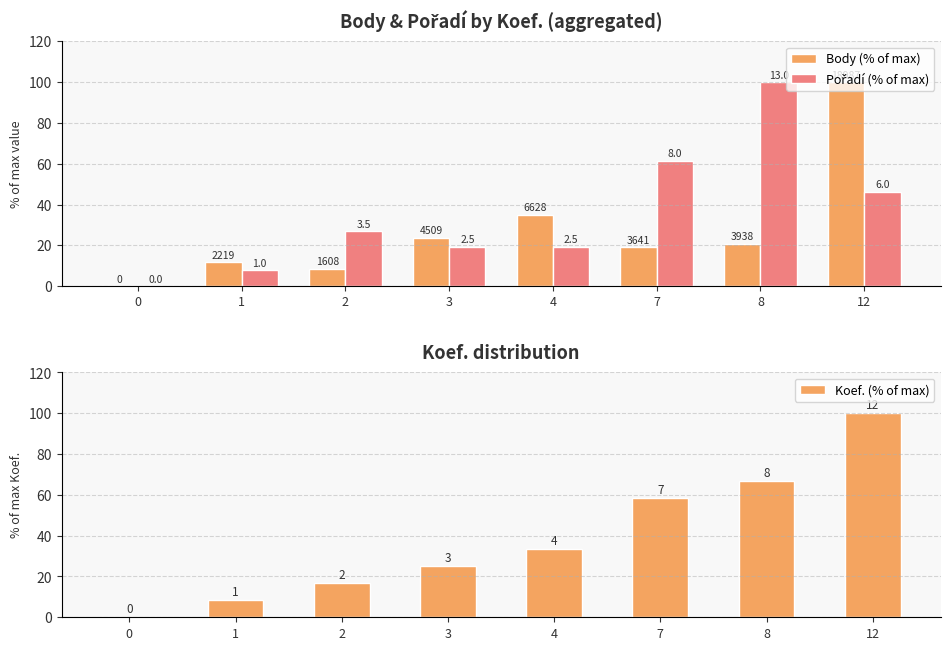

True or false: Koef. (% of max) has a value of 28.2 at 2.

False